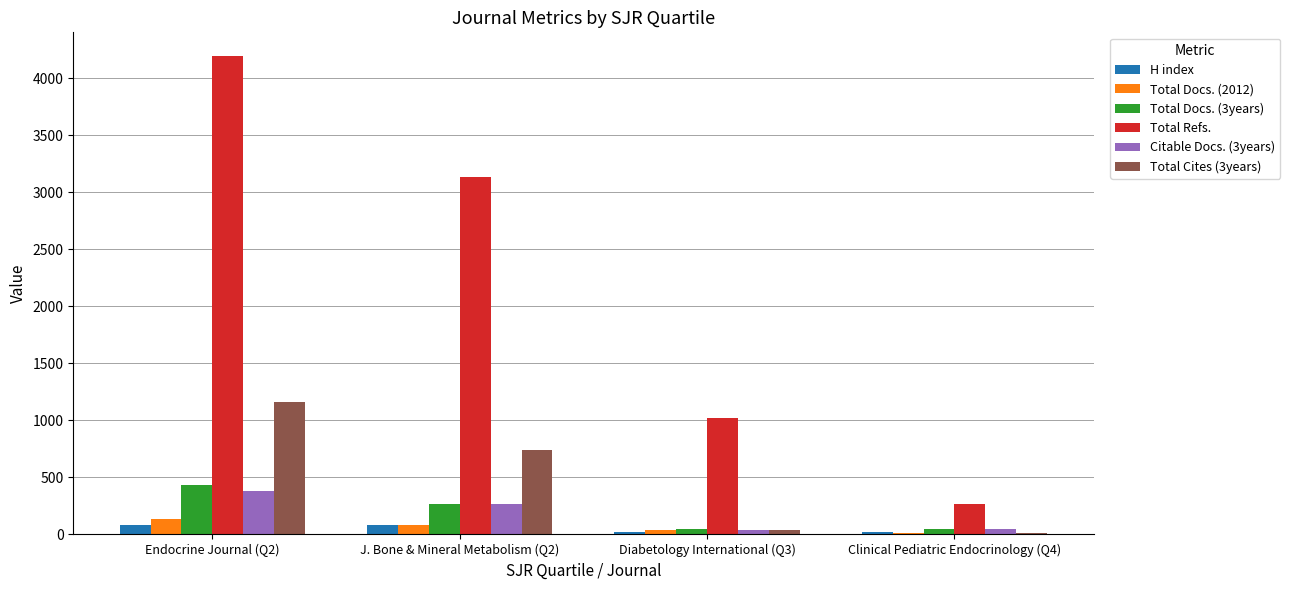

What is the sum of the H index values at Diabetology International (Q3) and Endocrine Journal (Q2)?

107